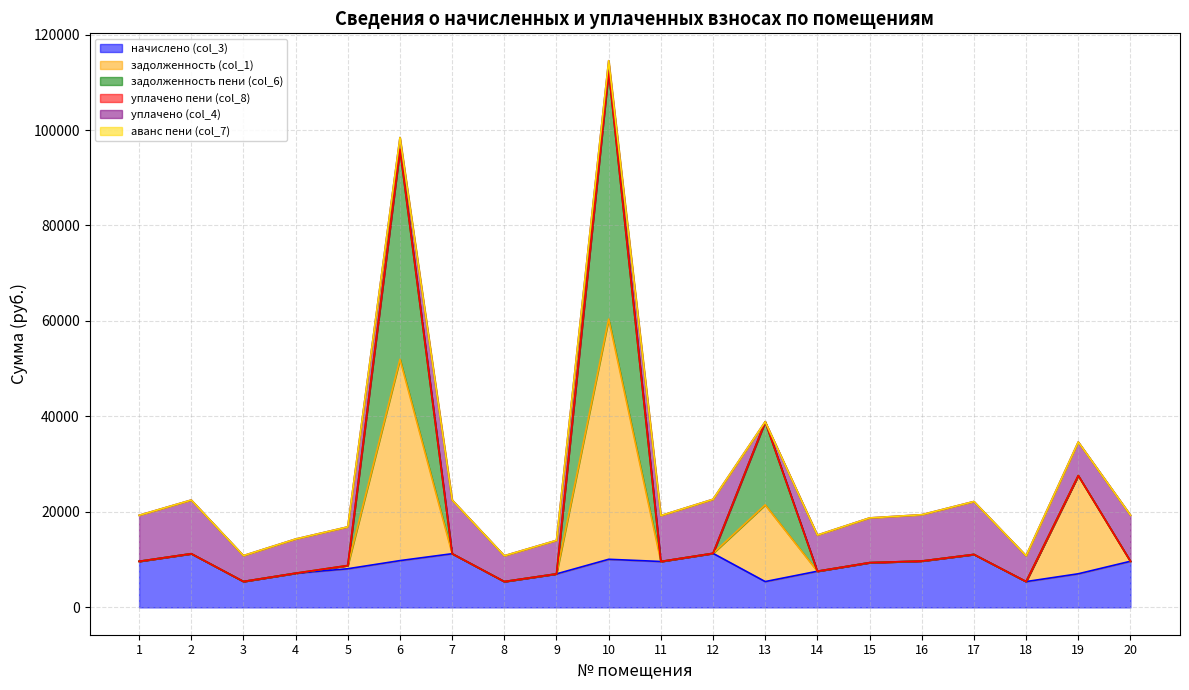

Rank the categories by начислено (col_3) value from highest to lowest.

12, 2, 7, 17, 10, 6, 16, 20, 1, 11, 15, 5, 14, 4, 19, 9, 3, 8, 13, 18